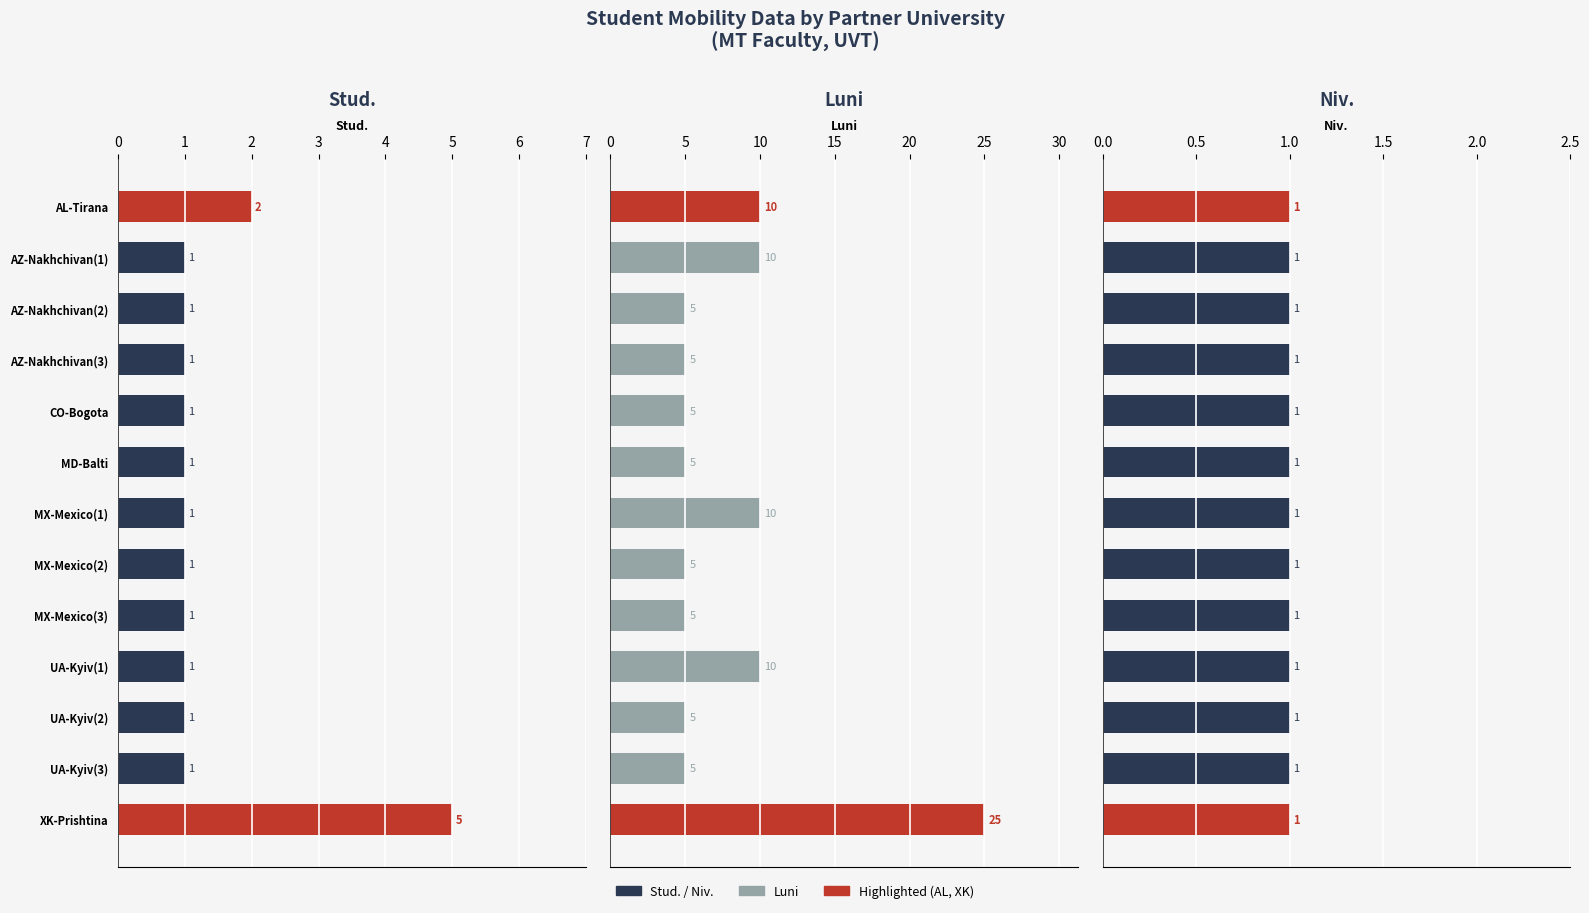

Are the bars horizontal?

Yes